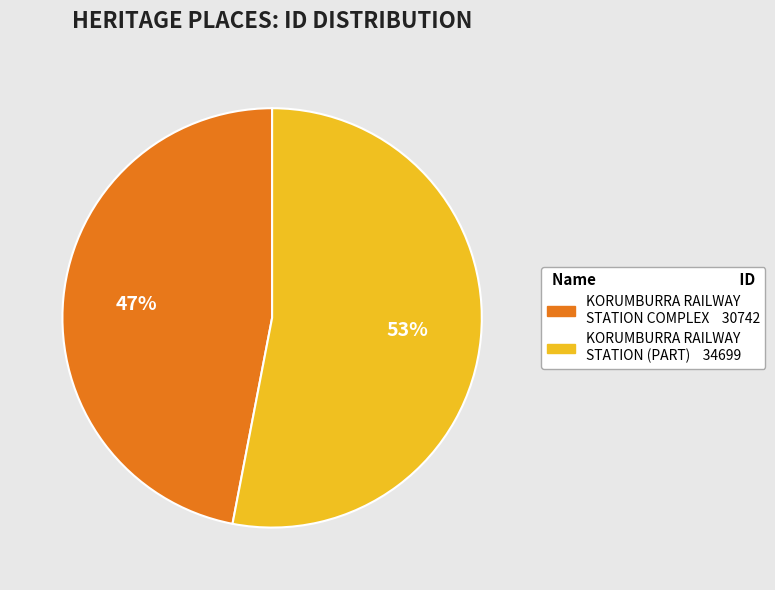

To the nearest percent, what percentage of the pie is KORUMBURRA RAILWAY STATION (PART)?

53%